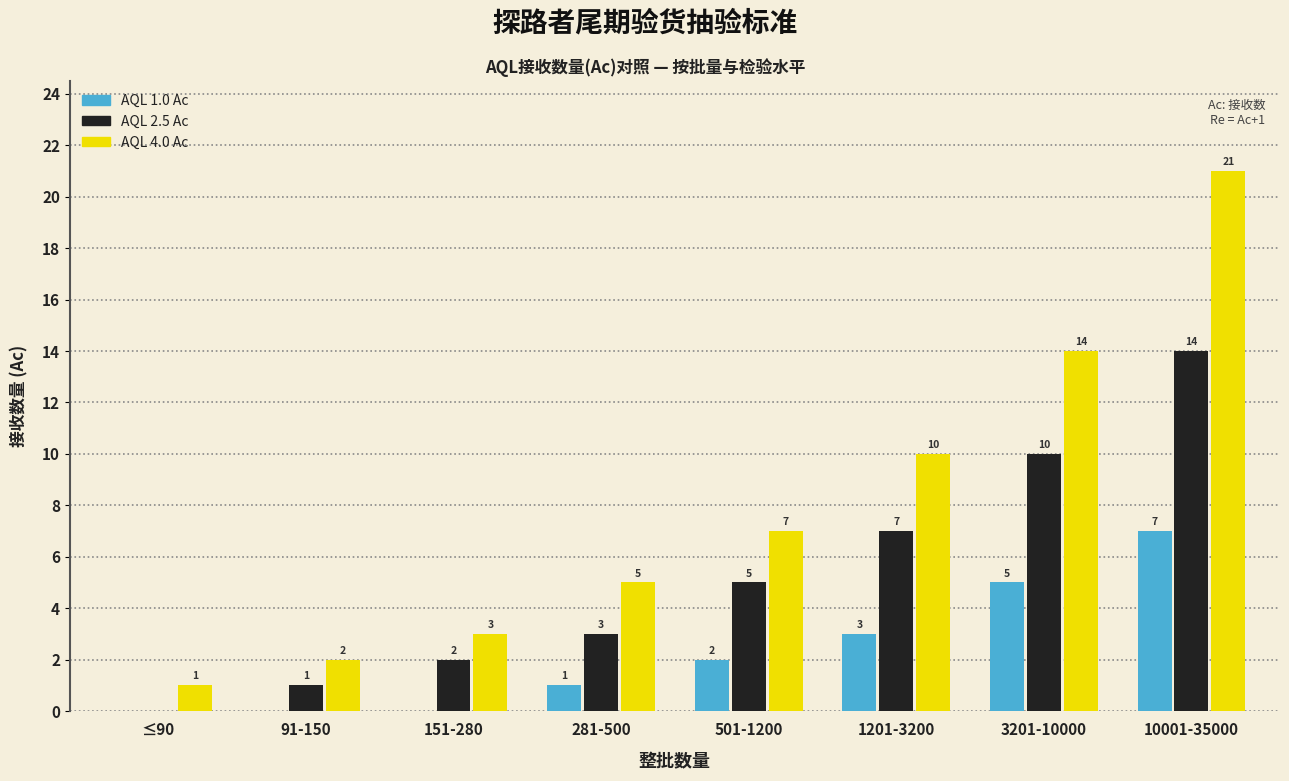

What are all the series names shown in the legend?

AQL 1.0 Ac, AQL 2.5 Ac, AQL 4.0 Ac